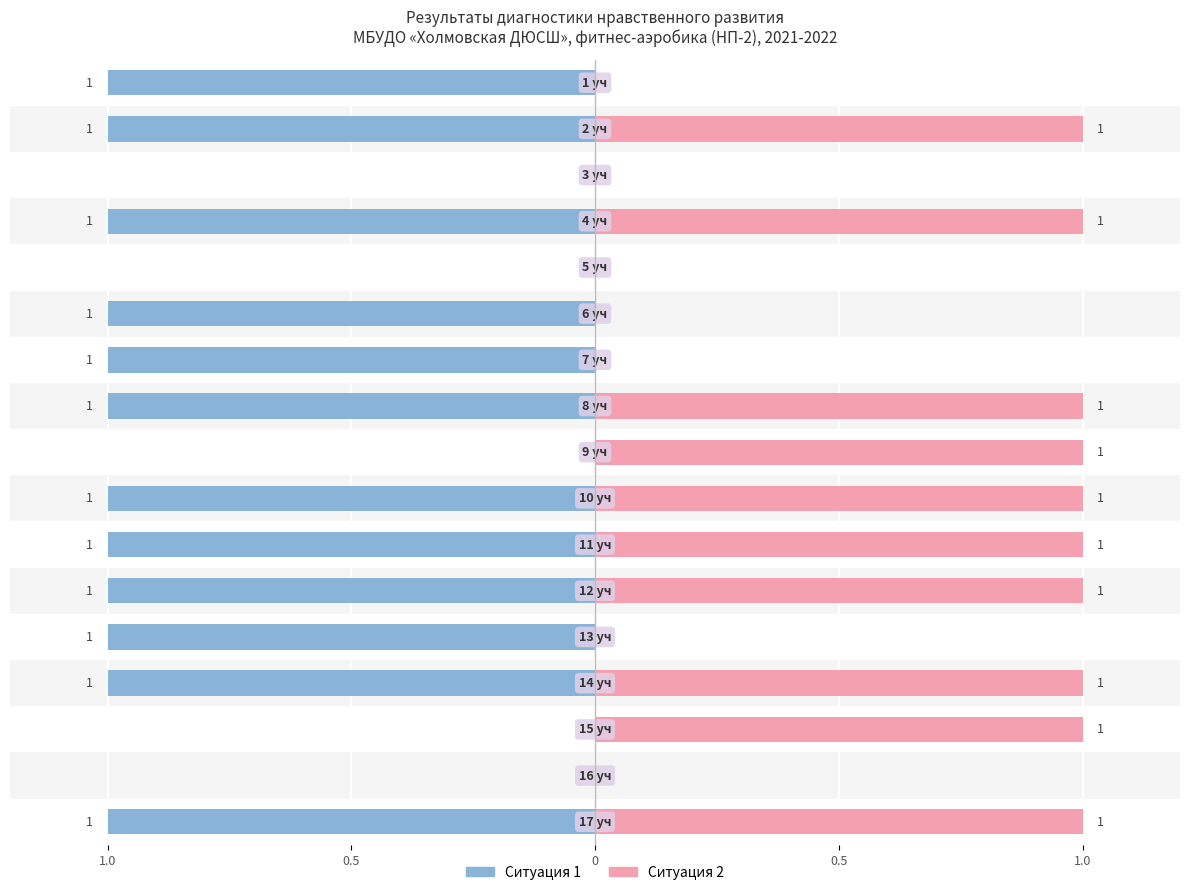

How many bars are there in total?

34